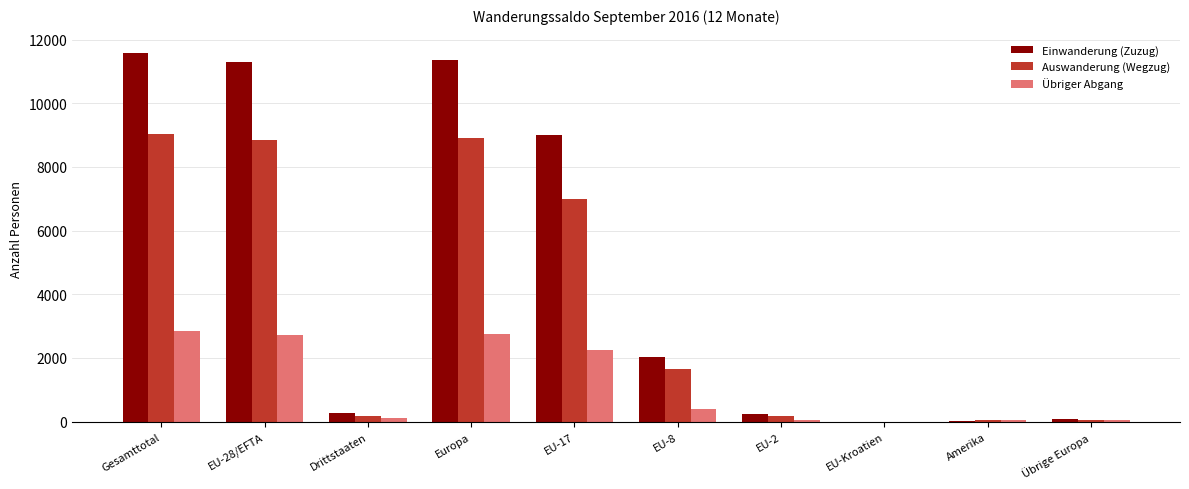

What is the spread (max minus min) of values at EU-Kroatien?

1